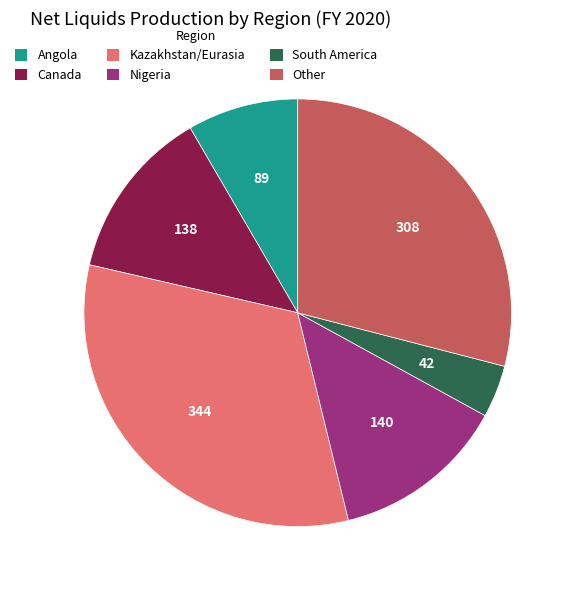

Which slice is the smallest?

South America